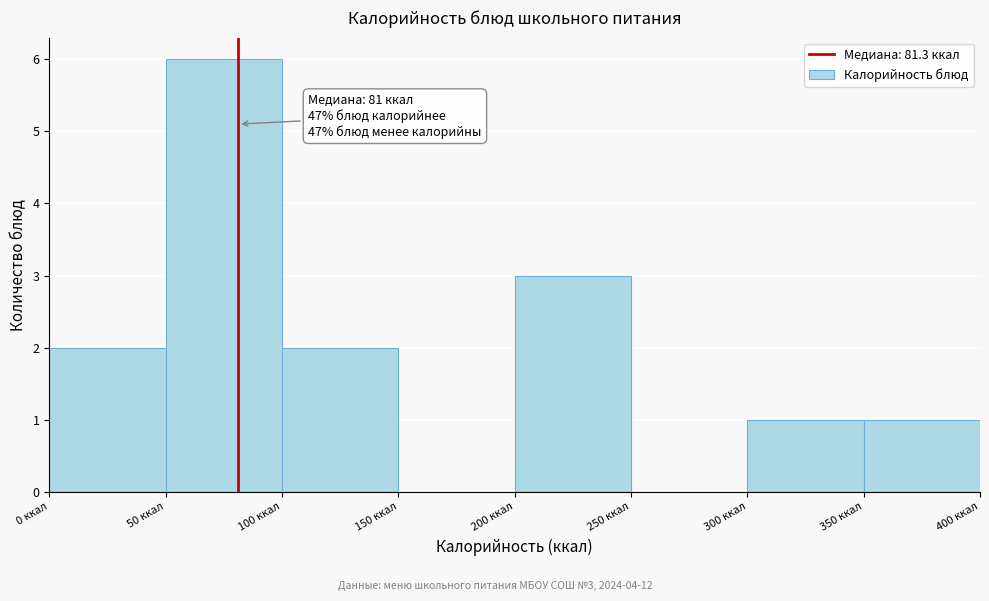

Over which range of the x-axis is the bar tallest?

50 to 100